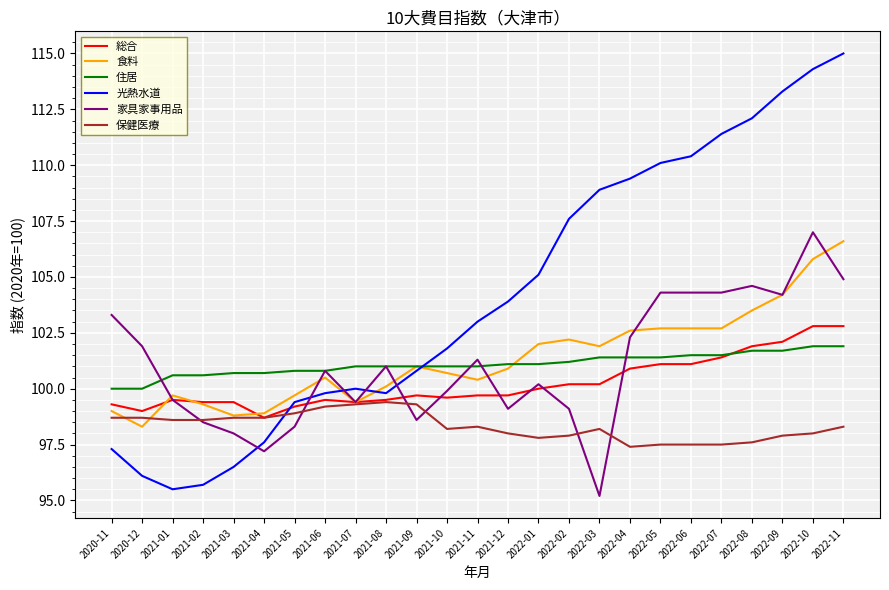

Read the 光熱水道 value at 2021-10.

101.8